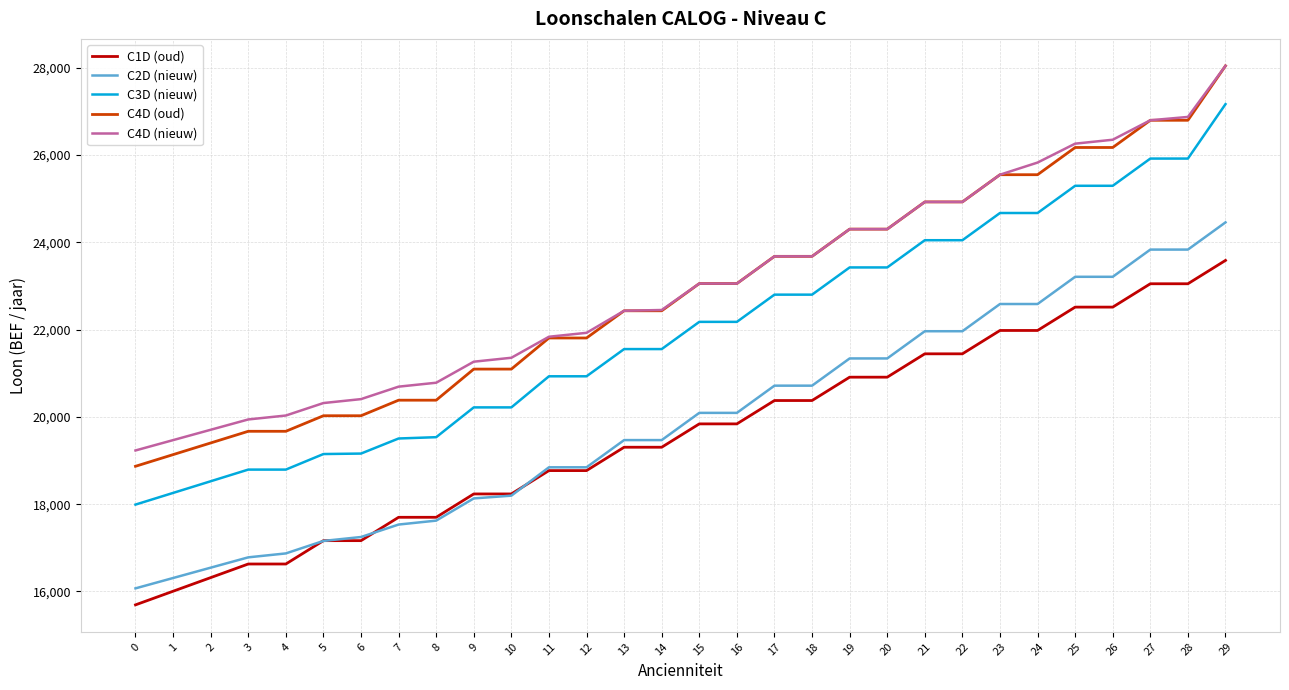

Which series changed the most between 1 and 6?

C1D (oud)